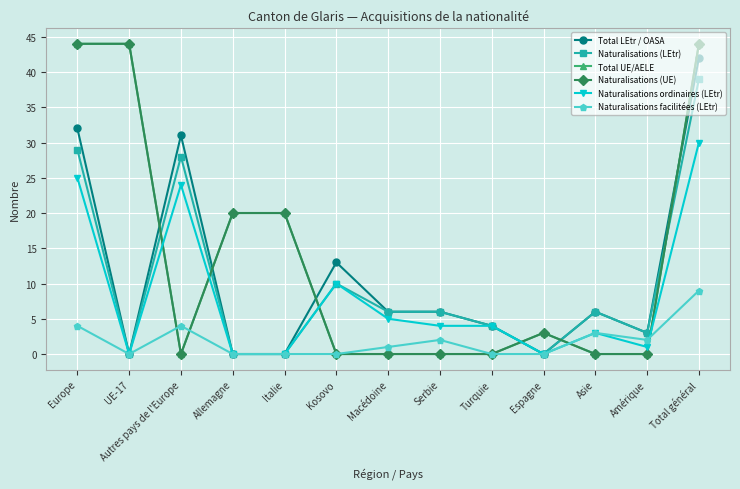

Does the chart have visible grid lines?

Yes